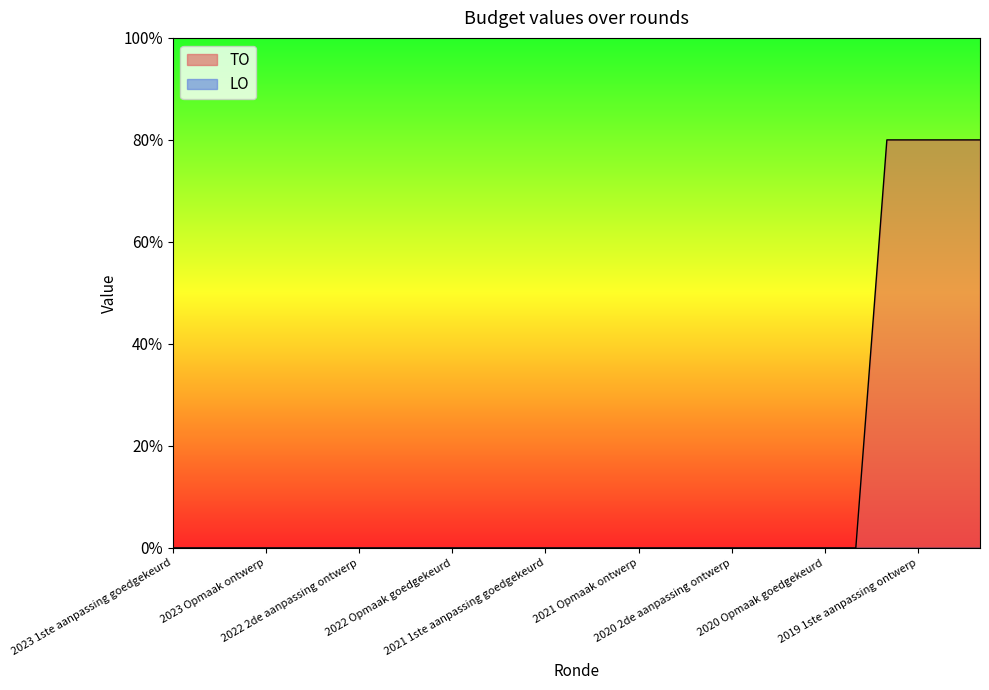

Which series has the largest range (max minus min)?

TO